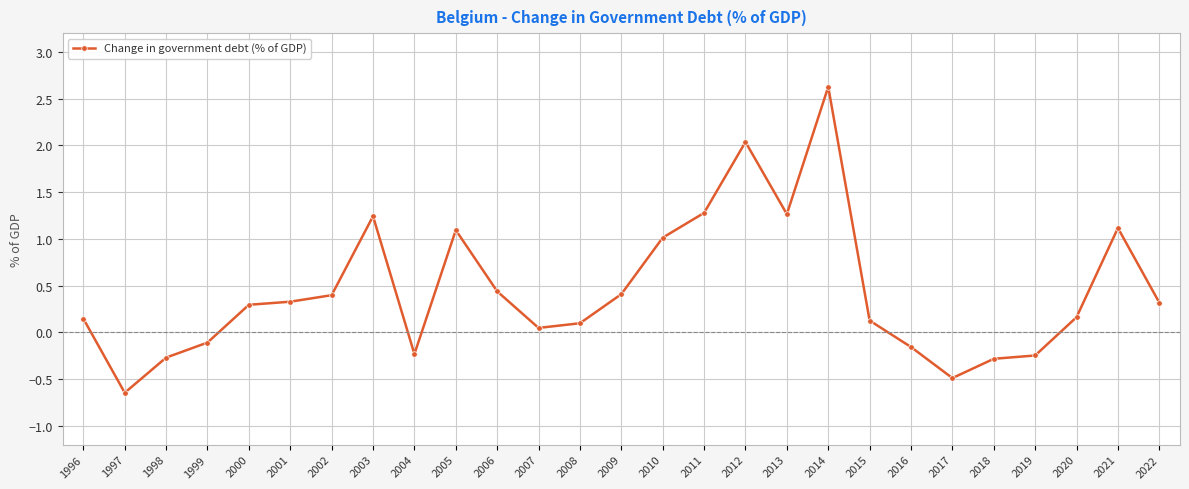

What is the approximate value at 2006?

0.4